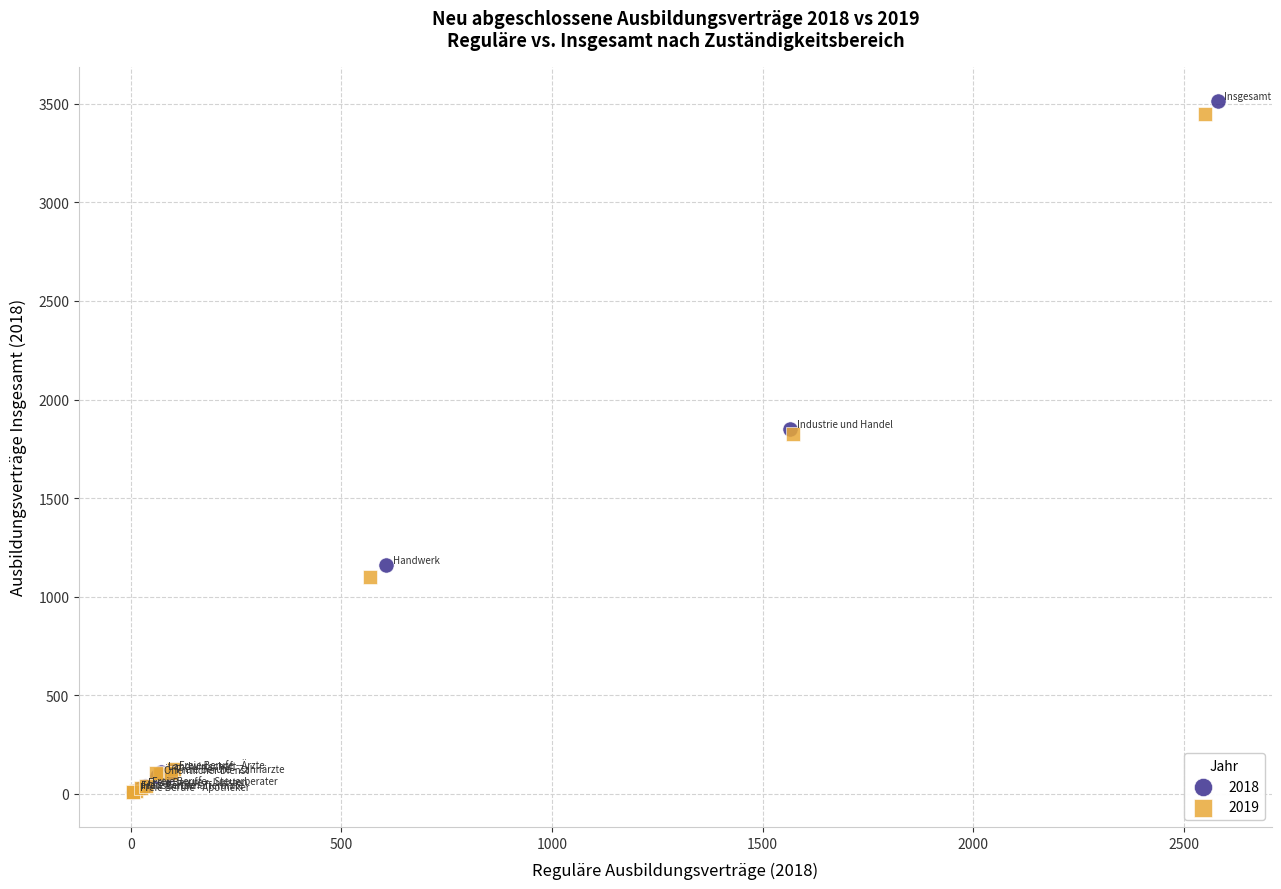

Which series has the widest spread of Y values?

2018